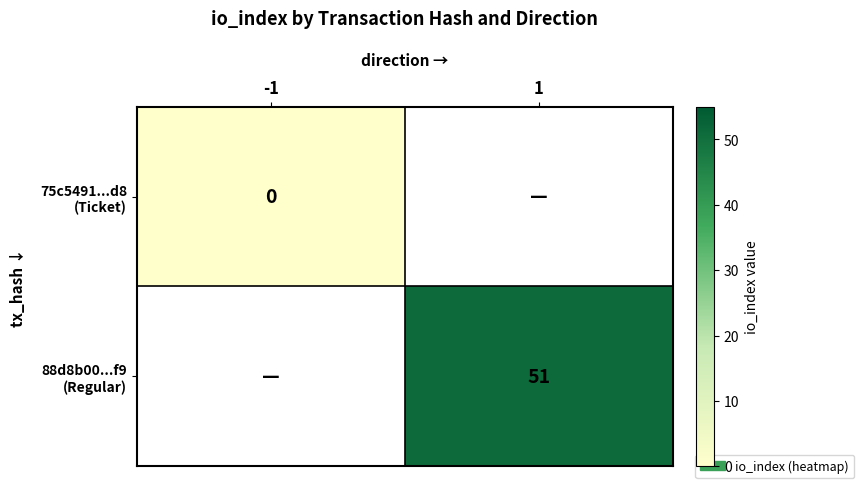

Which label corresponds to the largest value in the chart?

1